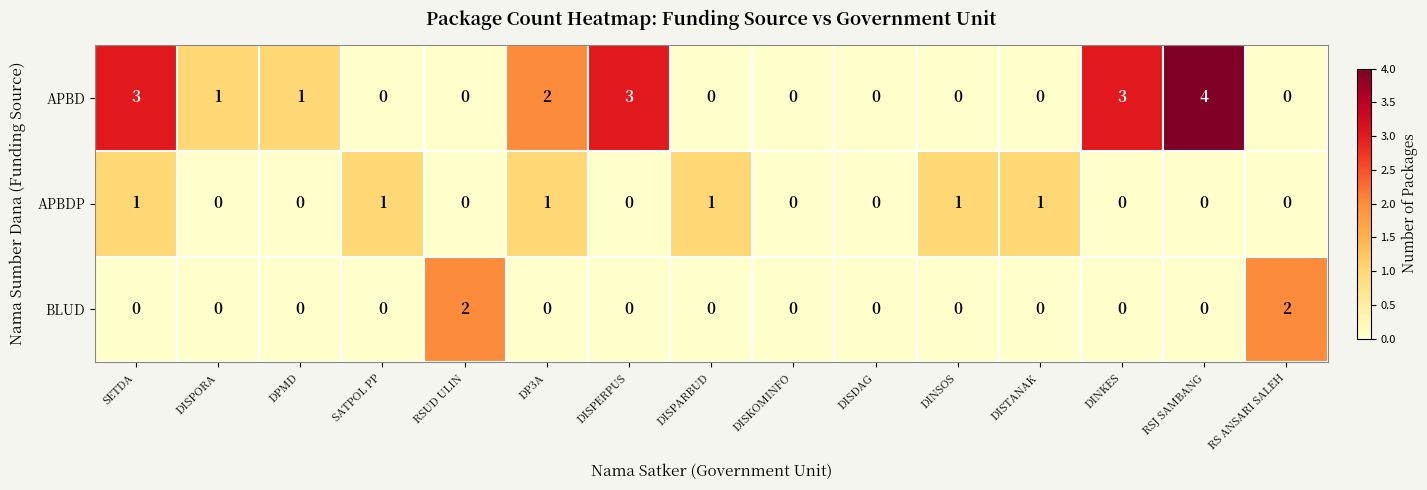

What is the maximum value for APBD?

4